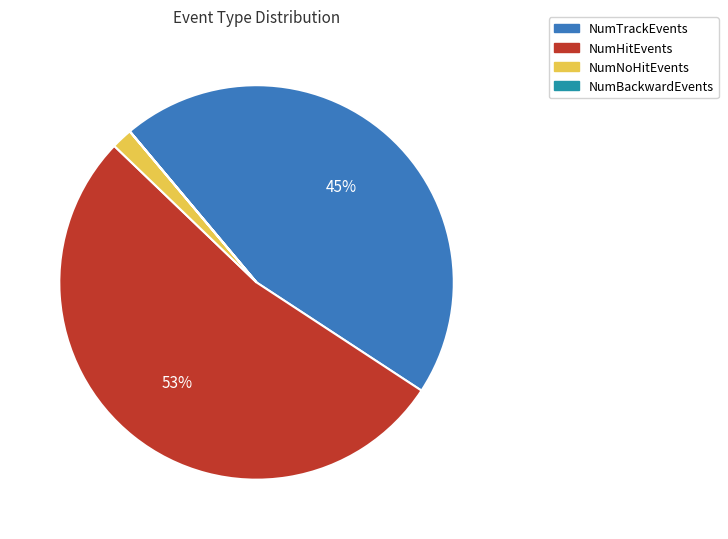

Which slice is the largest?

NumHitEvents